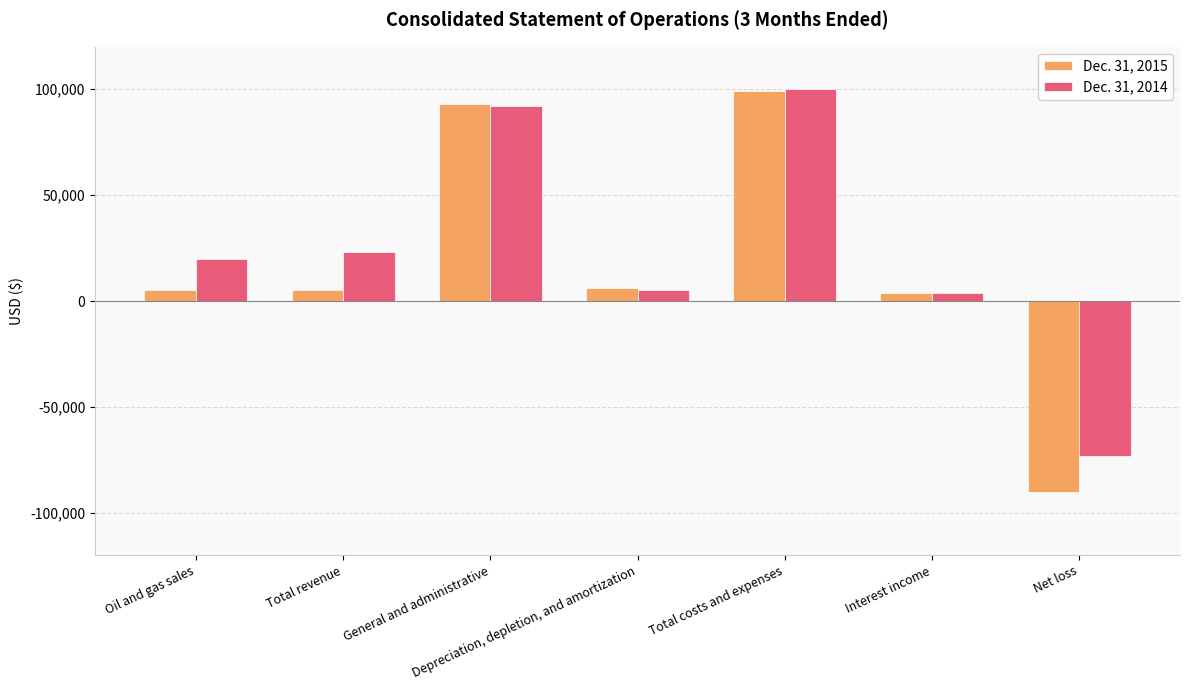

How many values in the Dec. 31, 2015 series are below 5000?

2